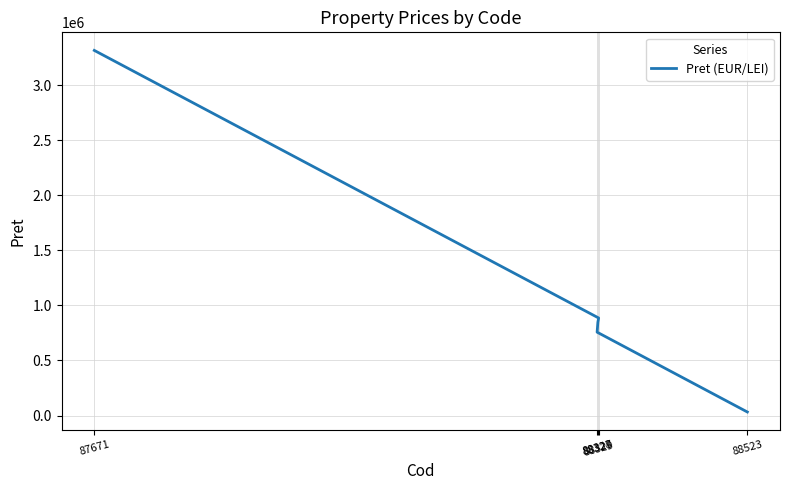

Does the chart have visible grid lines?

Yes